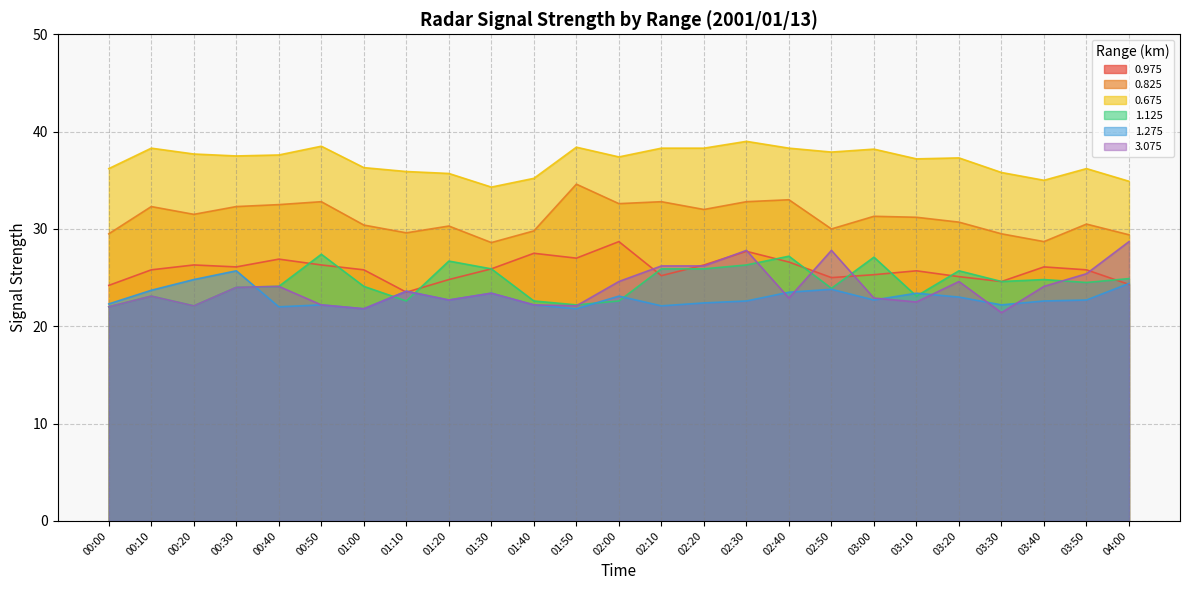

How many interior local peaks does the 0.975 series have?

7